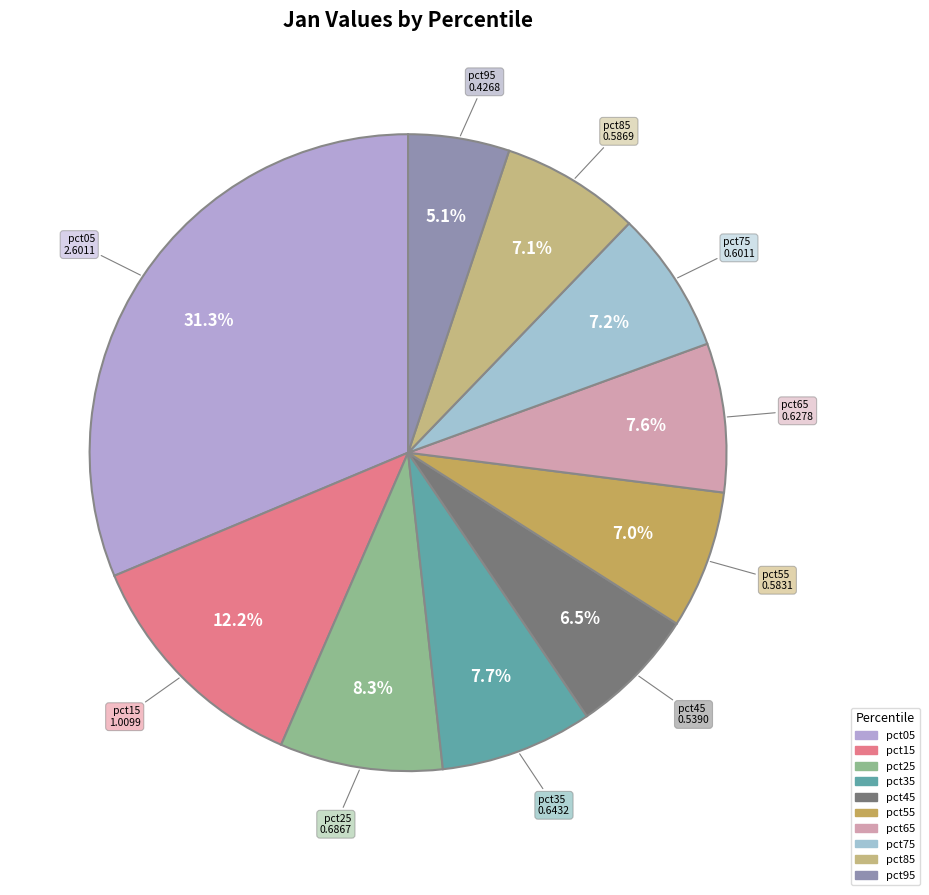

Which category has the smallest portion of the pie?

pct95